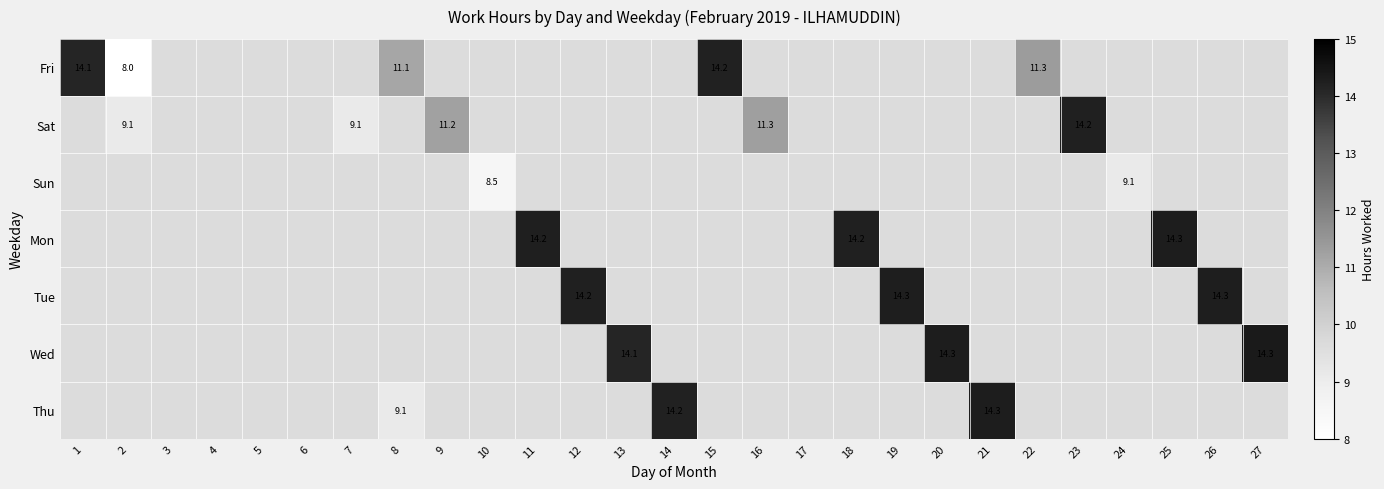

How many values in Fri are above zero?

5